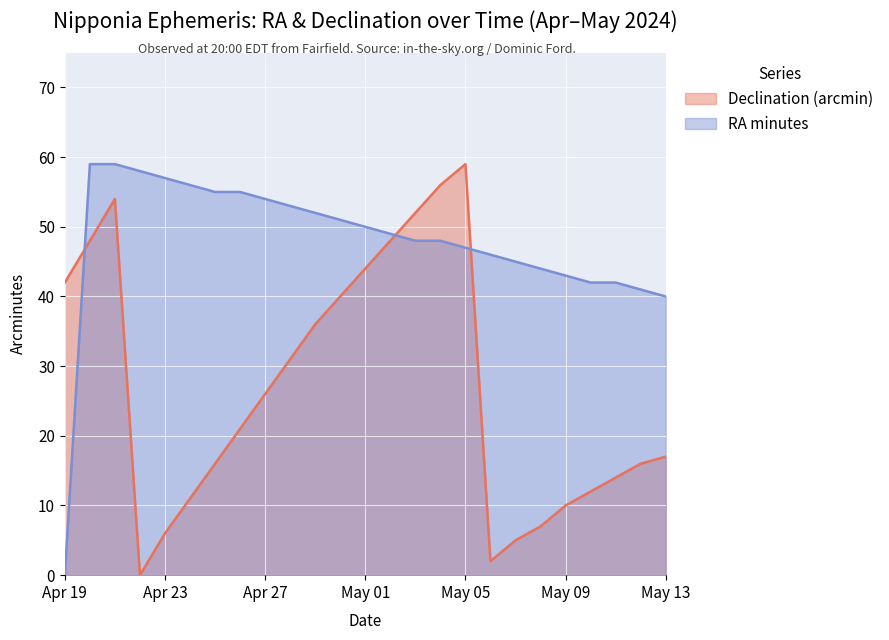

Reading left to right, extract all data points from this chart.

Declination (arcmin): Apr 19=42	Apr 20=48	Apr 21=54	Apr 22=0	Apr 23=6	Apr 24=11	Apr 25=16	Apr 26=21	Apr 27=26	Apr 28=31	Apr 29=36	Apr 30=40	May 01=44	May 02=48	May 03=52	May 04=56	May 05=59	May 06=2	May 07=5	May 08=7	May 09=10	May 10=12	May 11=14	May 12=16	May 13=17
RA (min): Apr 19=0	Apr 20=59	Apr 21=59	Apr 22=58	Apr 23=57	Apr 24=56	Apr 25=55	Apr 26=55	Apr 27=54	Apr 28=53	Apr 29=52	Apr 30=51	May 01=50	May 02=49	May 03=48	May 04=48	May 05=47	May 06=46	May 07=45	May 08=44	May 09=43	May 10=42	May 11=42	May 12=41	May 13=40